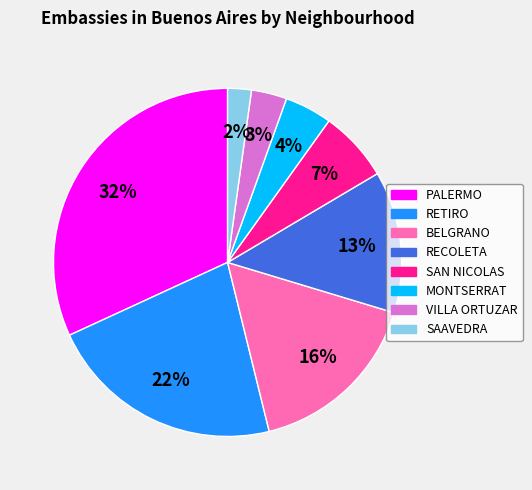

Which slice is the largest?

PALERMO